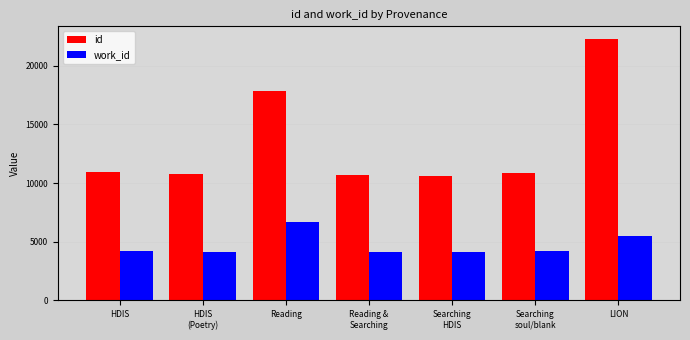

What is the minimum value for id?

10598